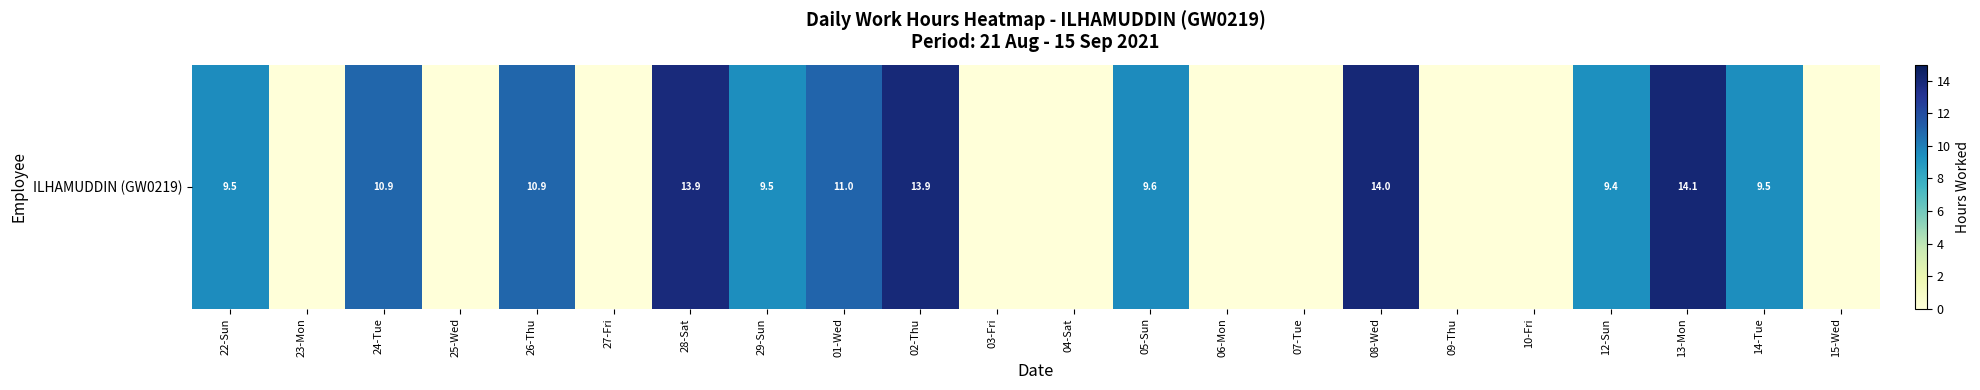

List the labels in order of value, largest first.

13-Mon, 08-Wed, 02-Thu, 28-Sat, 01-Wed, 26-Thu, 24-Tue, 05-Sun, 22-Sun, 29-Sun, 14-Tue, 12-Sun, 23-Mon, 25-Wed, 27-Fri, 03-Fri, 04-Sat, 06-Mon, 07-Tue, 09-Thu, 10-Fri, 15-Wed